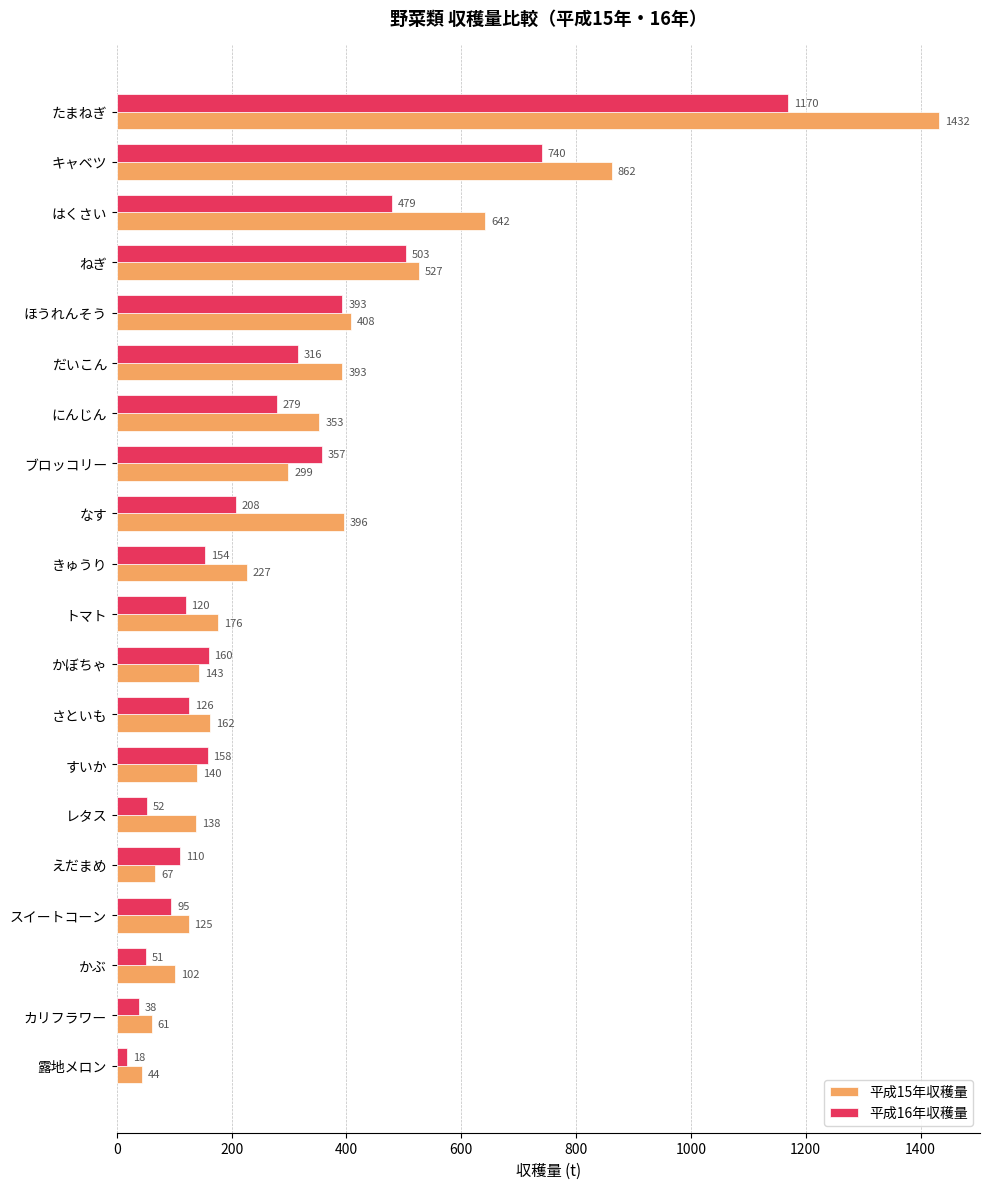

Which series has the largest range (max minus min)?

平成15年収穫量